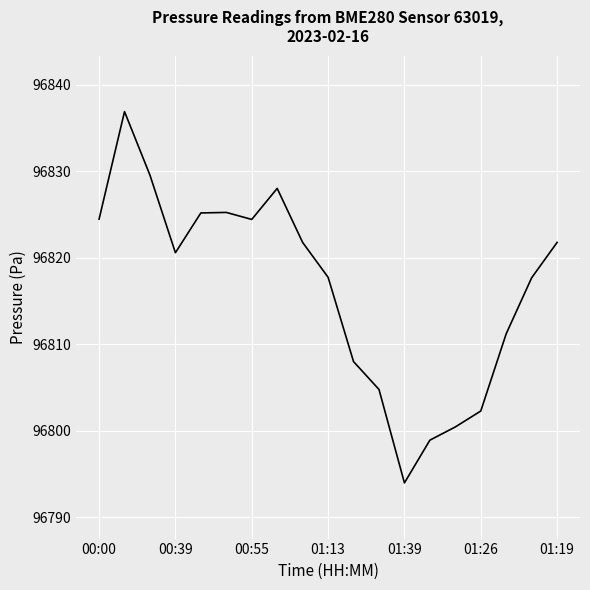

What is the smallest value displayed?

96794.0